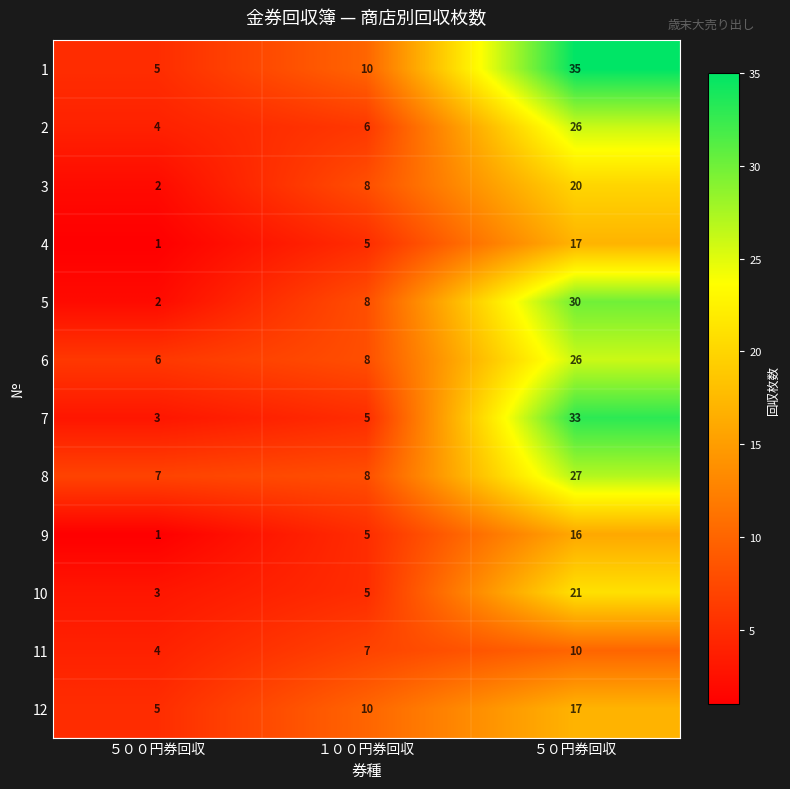

At how many categories does at least one series exceed 15?

1